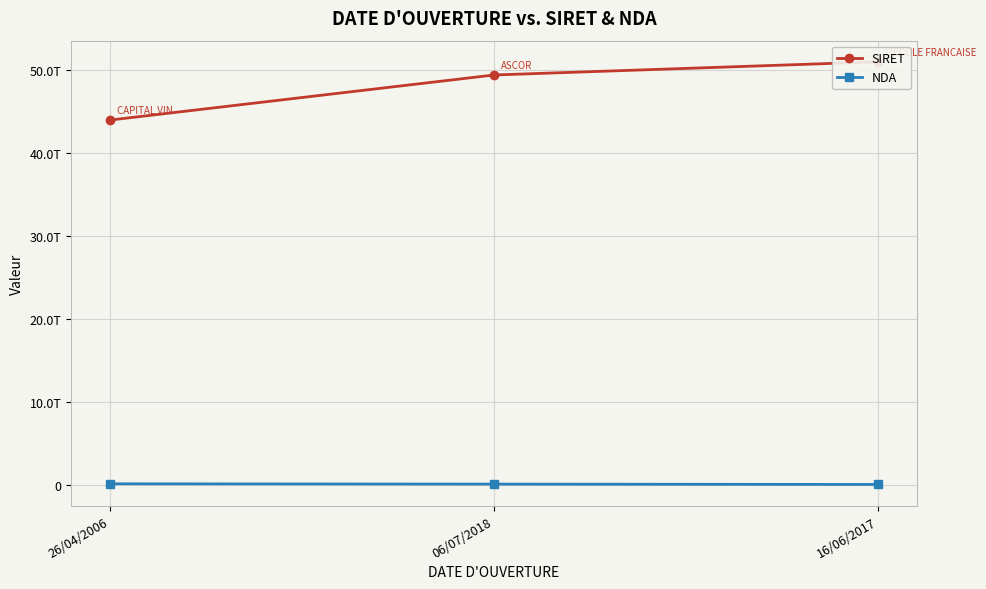

What is the sum of all NDA values?

156446157444